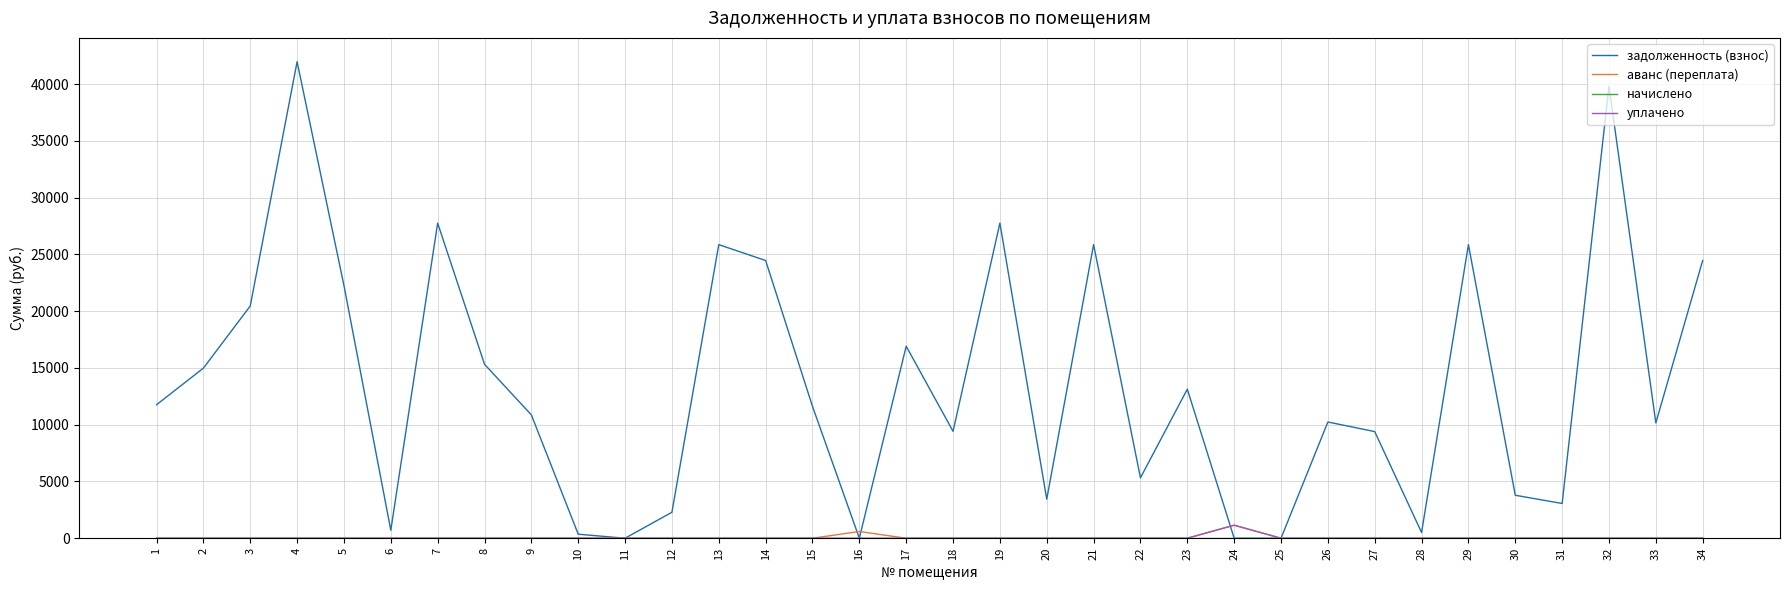

Which series has the largest range (max minus min)?

задолженность (взнос)